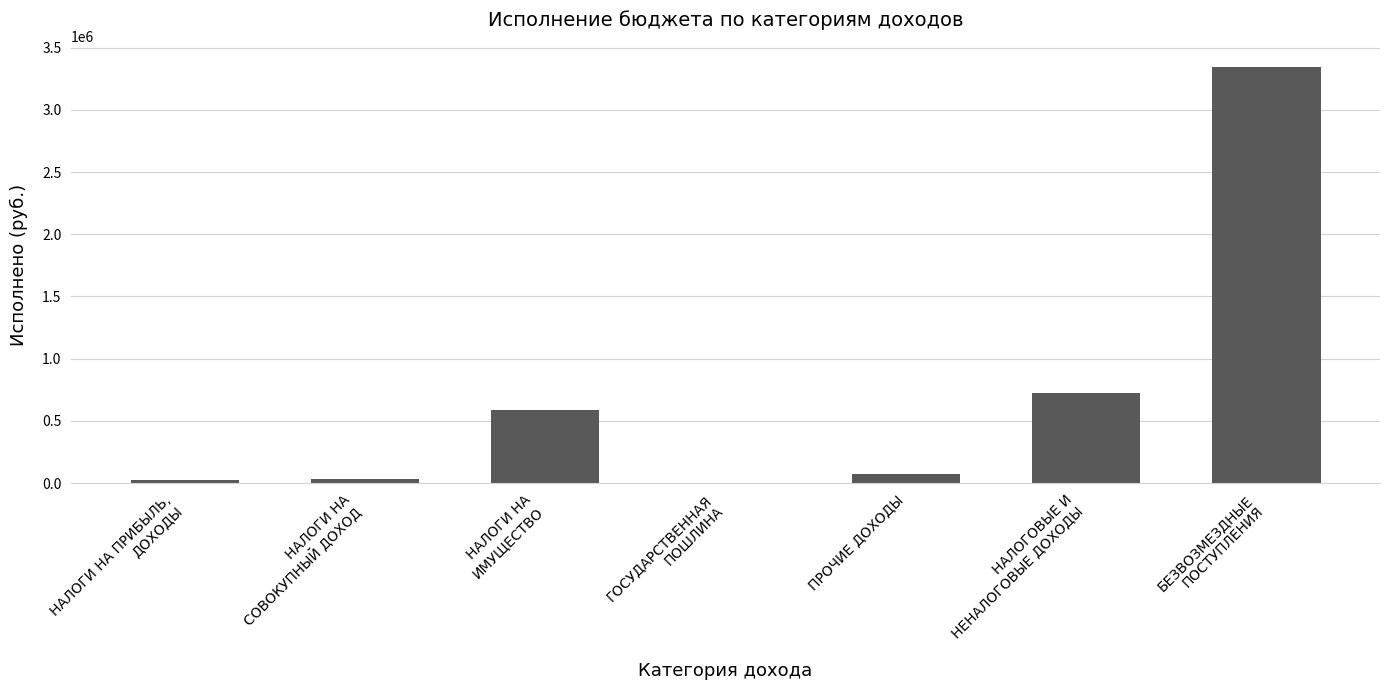

The chart shows a value of 71226.2 at ПРОЧИЕ ДОХОДЫ. True or false?

True